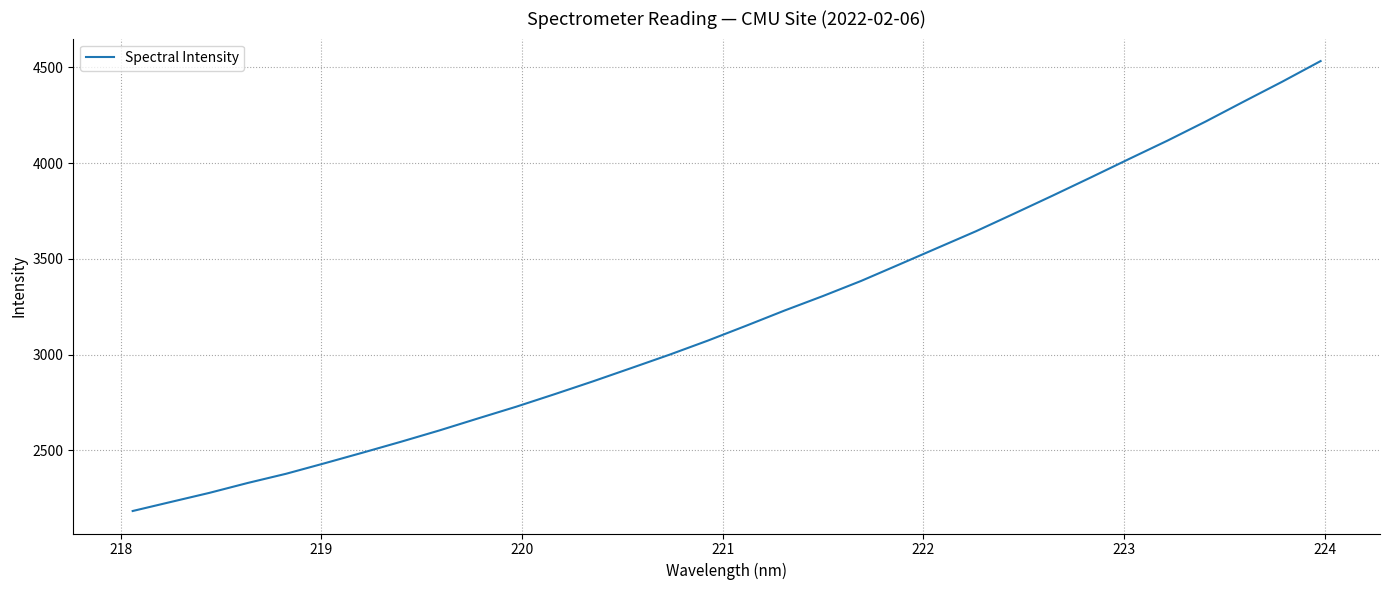

What is the minimum value shown in the chart?

2184.0